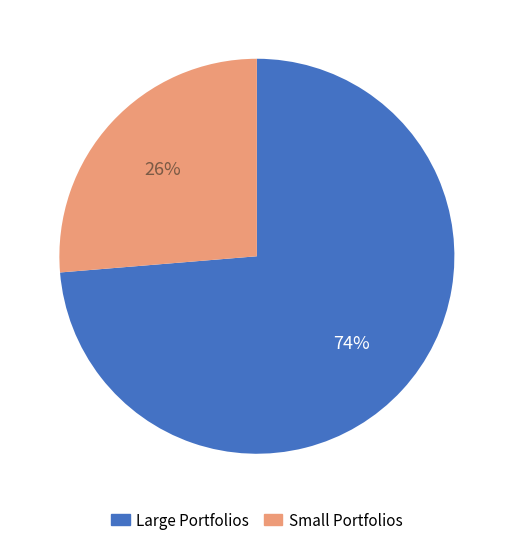

To the nearest percent, what is the average slice percentage?

50%